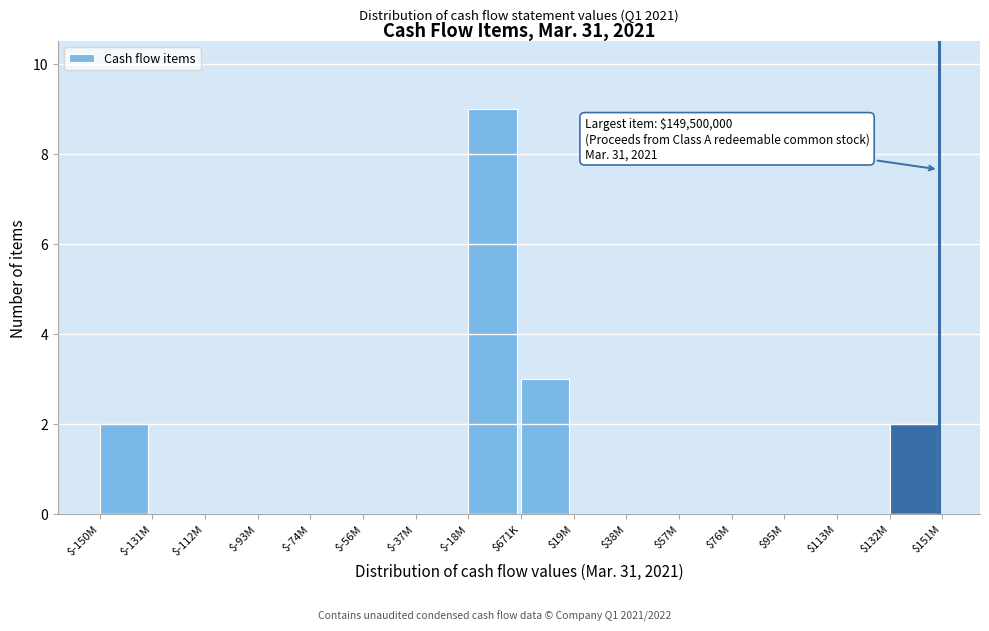

Where is the data nearest to the value 4?

$671K